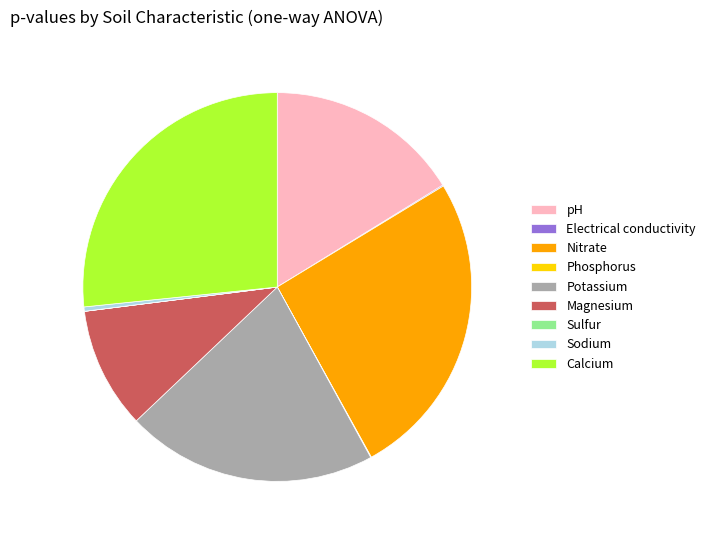

True or false: pH accounts for 31% of the total.

False